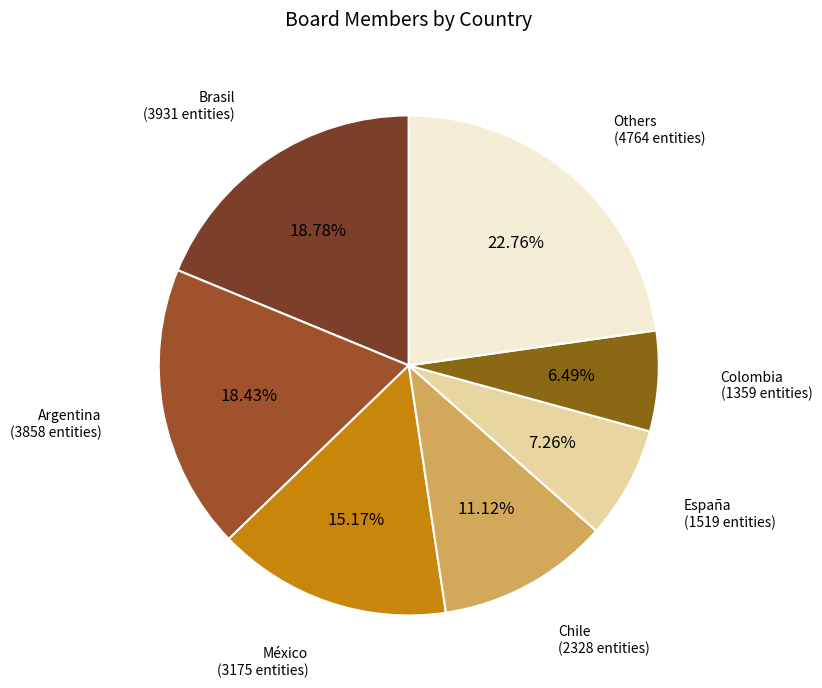

How many slices are in this pie chart?

7